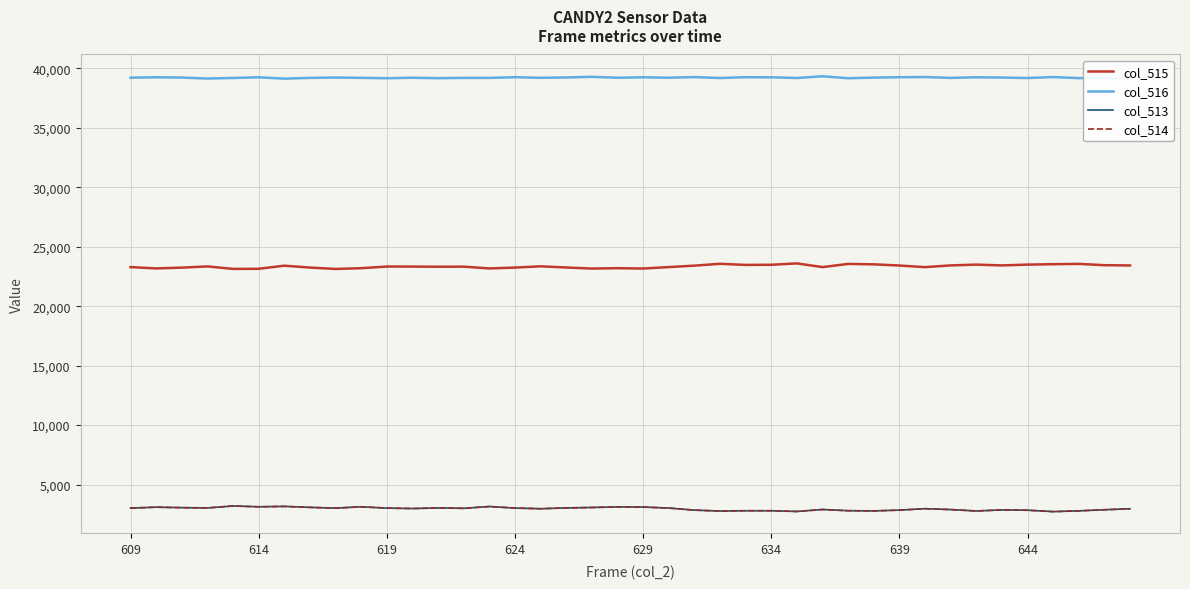

True or false: col_513 and col_515 cross at least once.

False